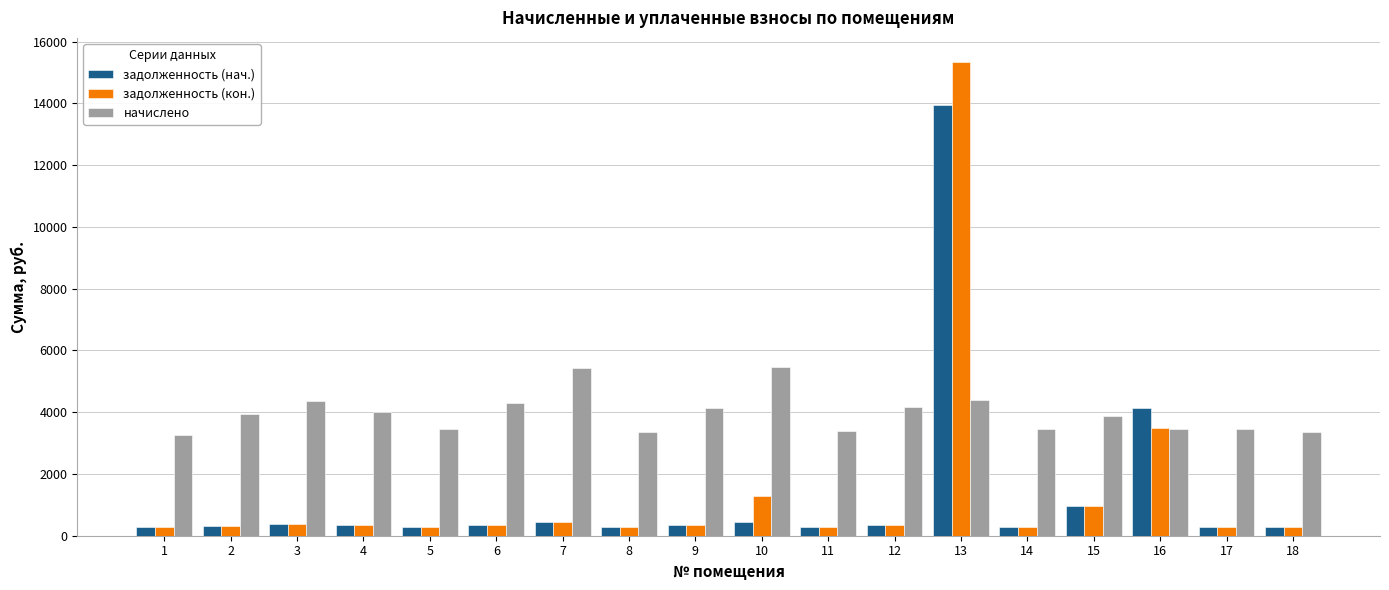

Where does the задолженность (кон.) series first go above 344?

3